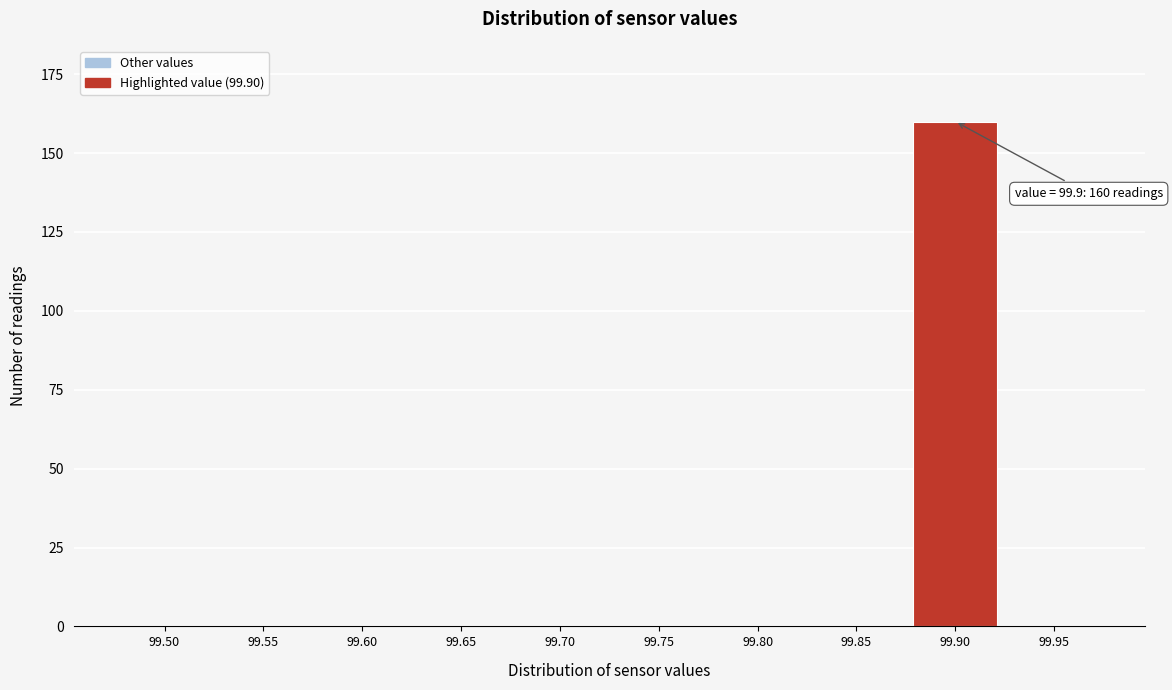

Reading left to right, extract all data points from this chart.

99.50=0	99.55=0	99.60=0	99.65=0	99.70=0	99.75=0	99.80=0	99.85=0	99.90=160	99.95=0